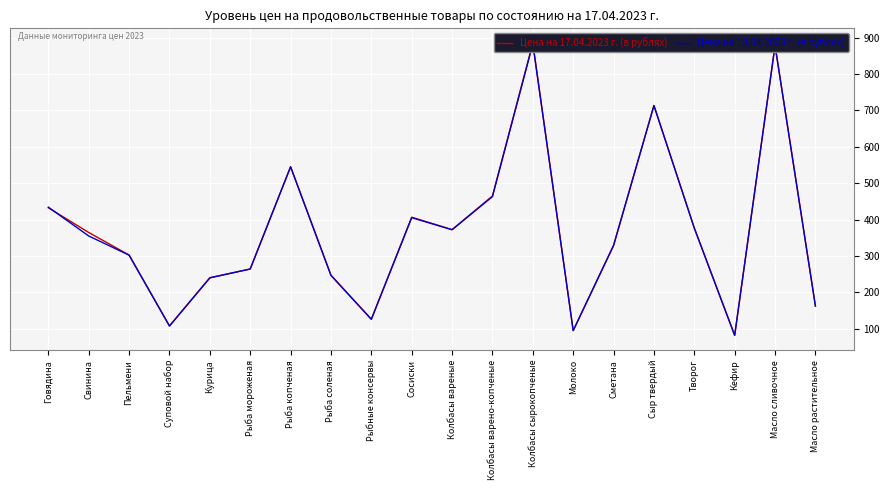

How many interior local peaks does the Цена на 17.04.2023 г. (в рублях) series have?

5